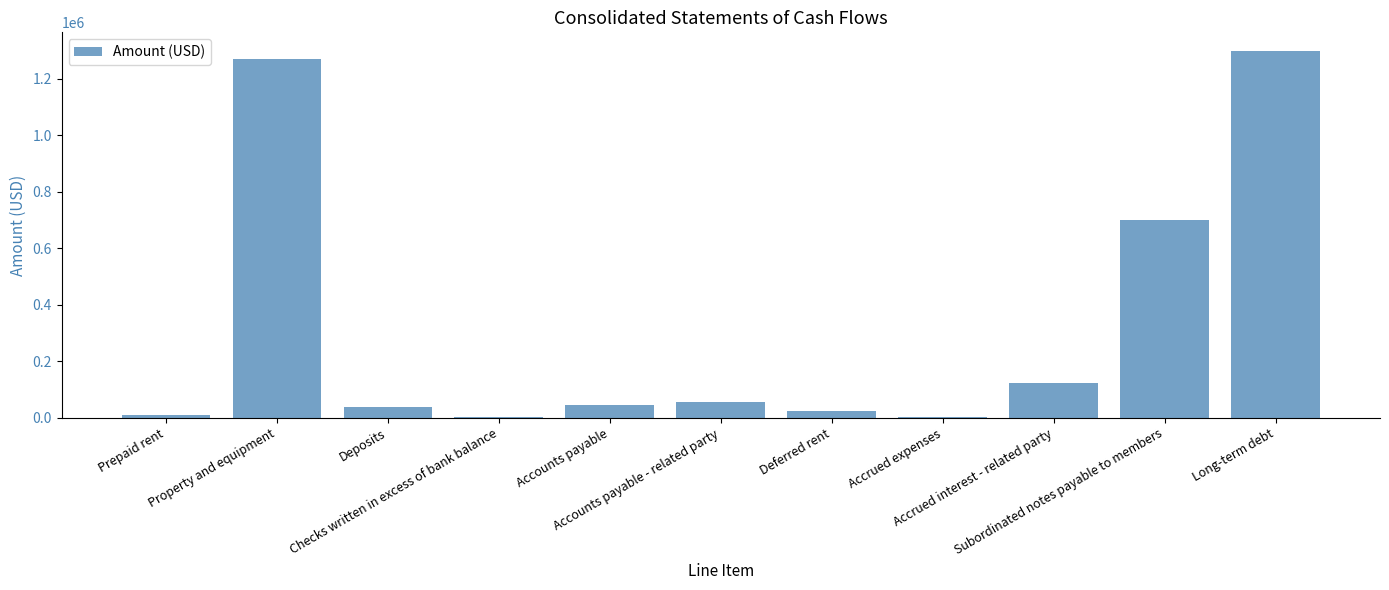

What is the sum of all values?

3575100